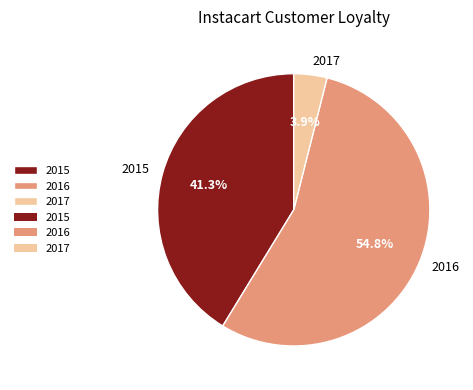

Is it true that 2015 is 41% of the pie?

True